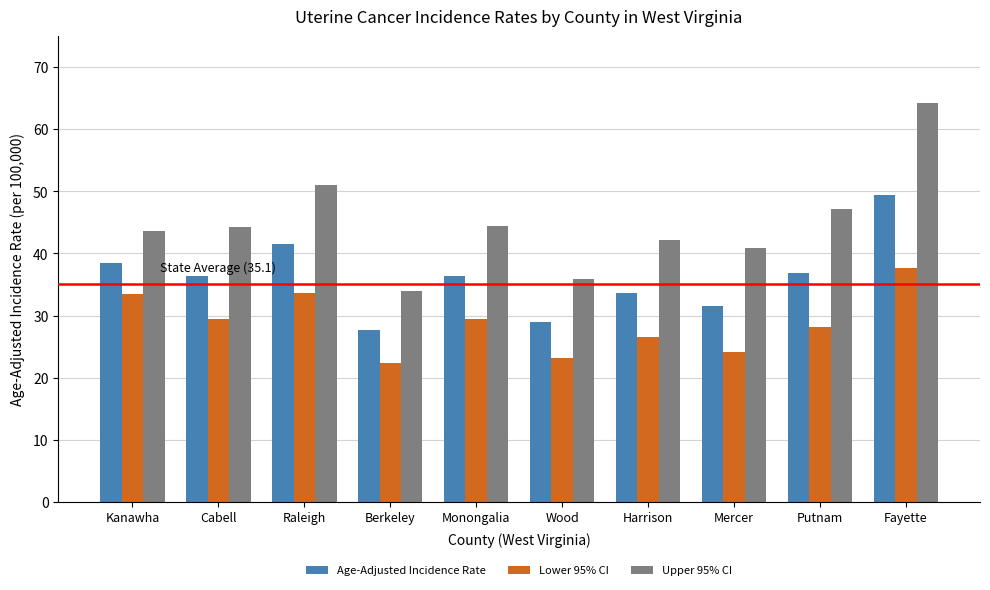

The value of Lower 95% CI at Monongalia is 29.4. True or false?

True